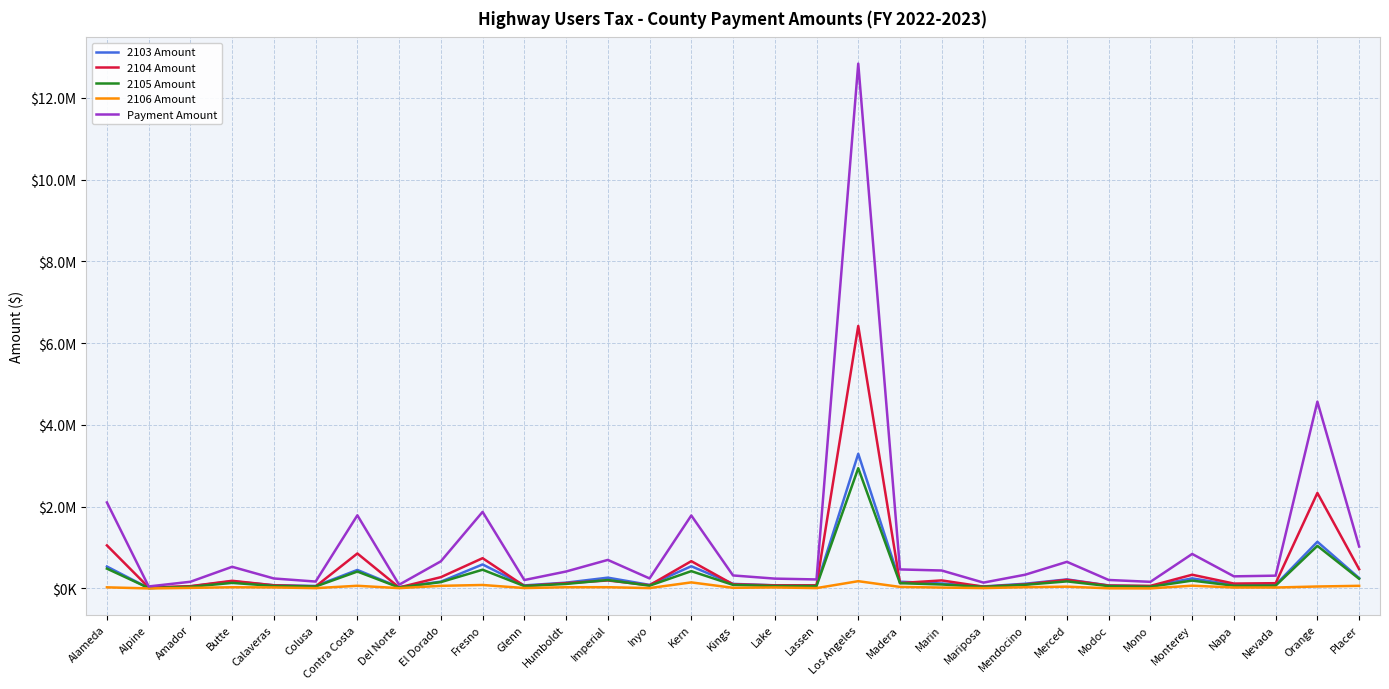

What position from the right is Del Norte?

24